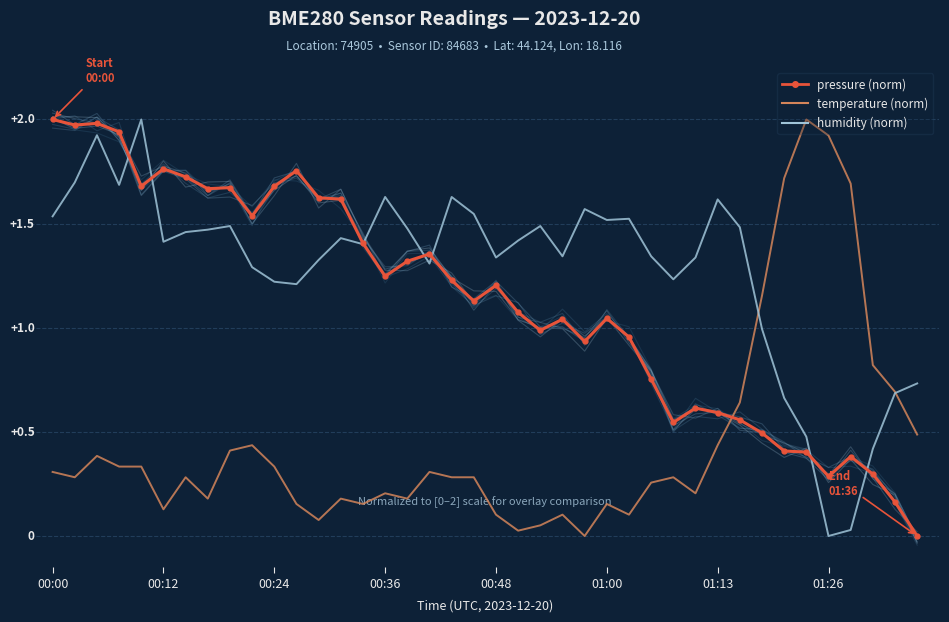

List the series in order of their peak value, lowest first.

pressure (norm), temperature (norm), humidity (norm)